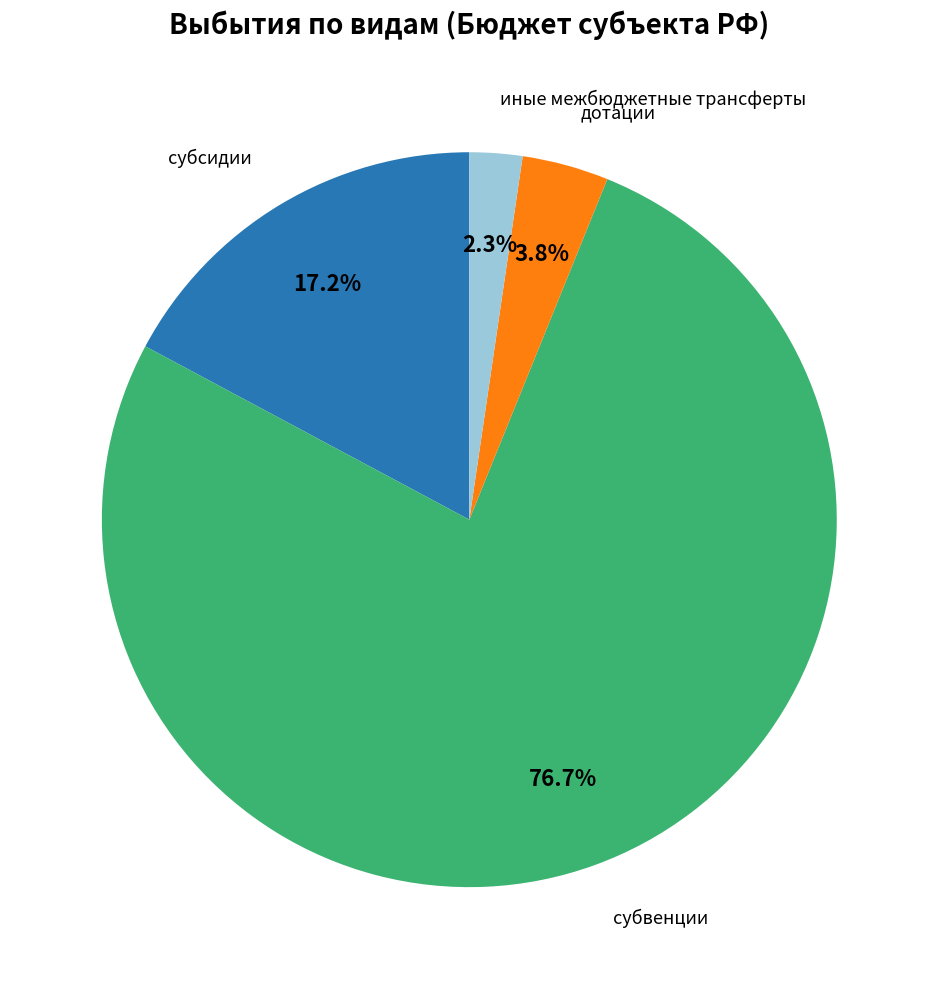

Is there any slice that represents more than half of the pie?

Yes